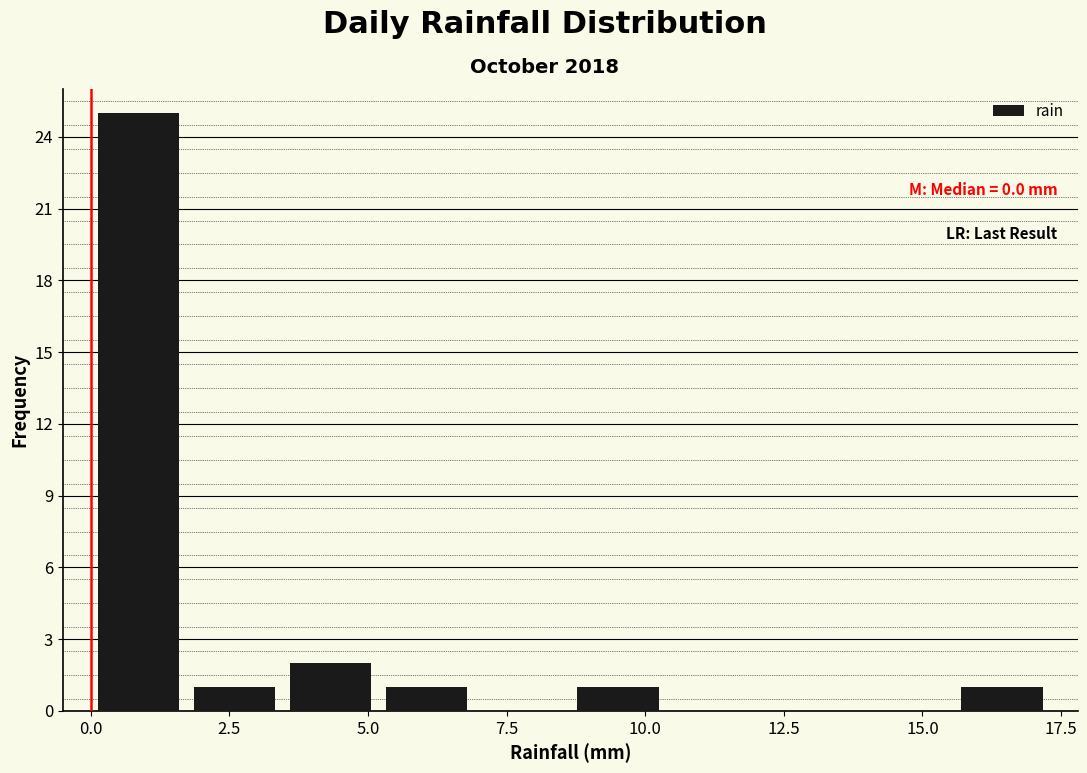

Read against the x-axis, roughly where is the centre of the tallest bar?

1.0